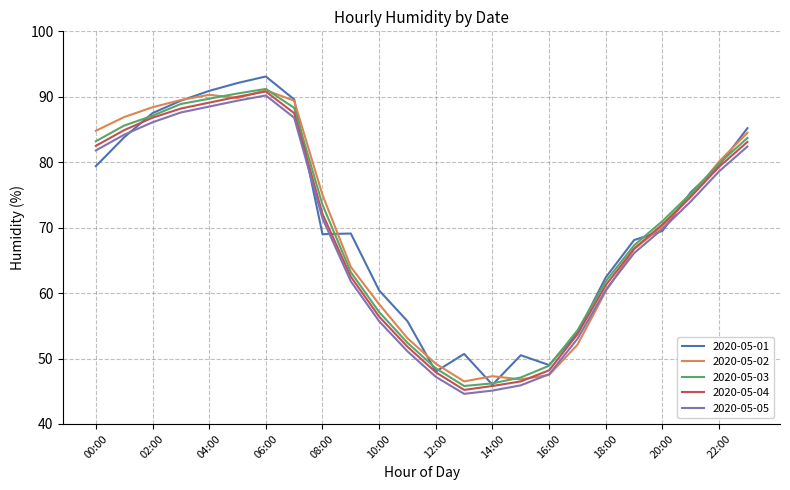

What is the highest value of the 2020-05-04 series?

90.8